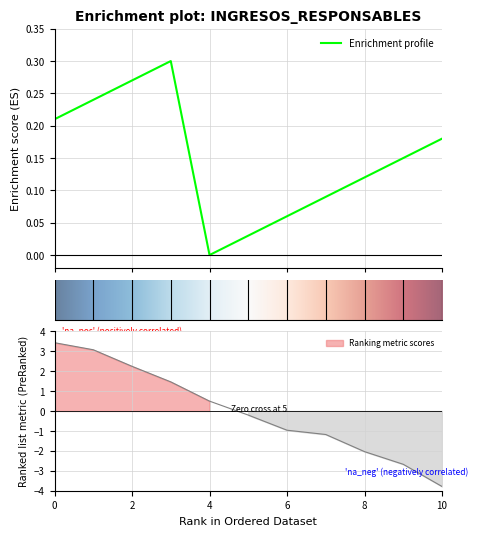

Is it true that the value at 8 is 0.1?

True